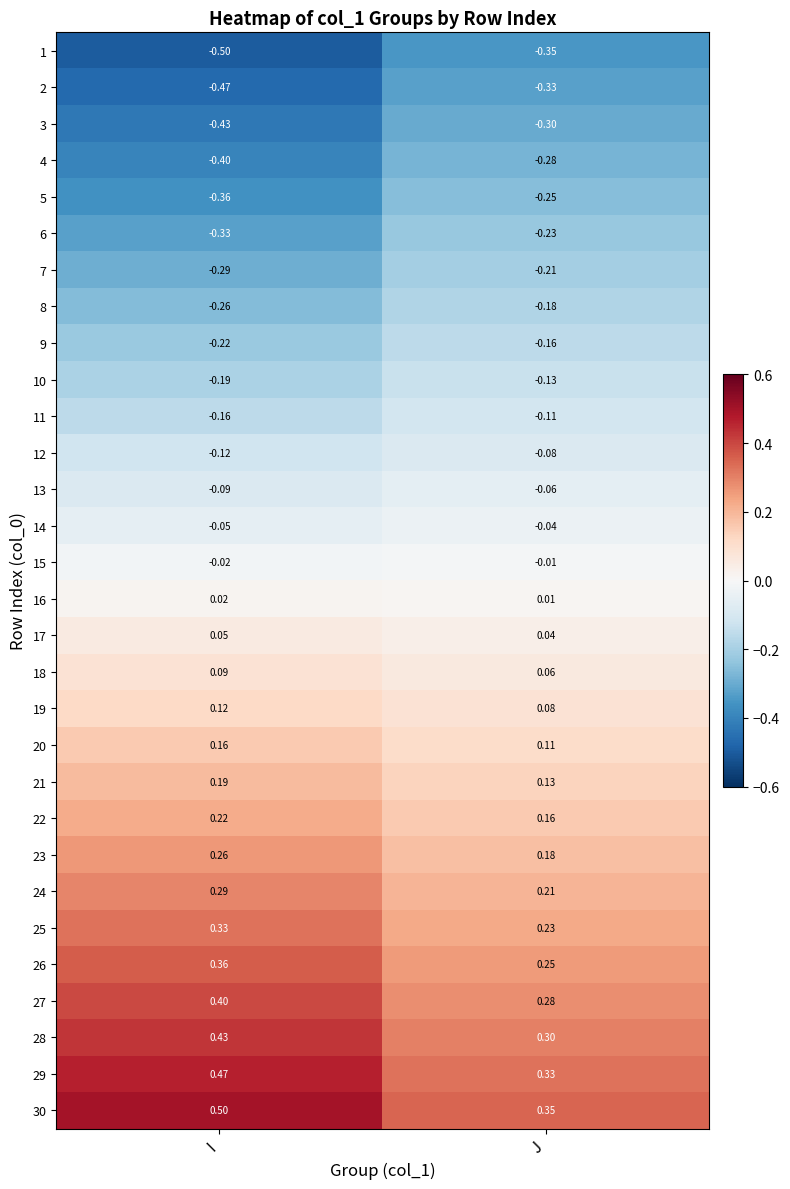

Rank the categories by 5 value from lowest to highest.

I, J